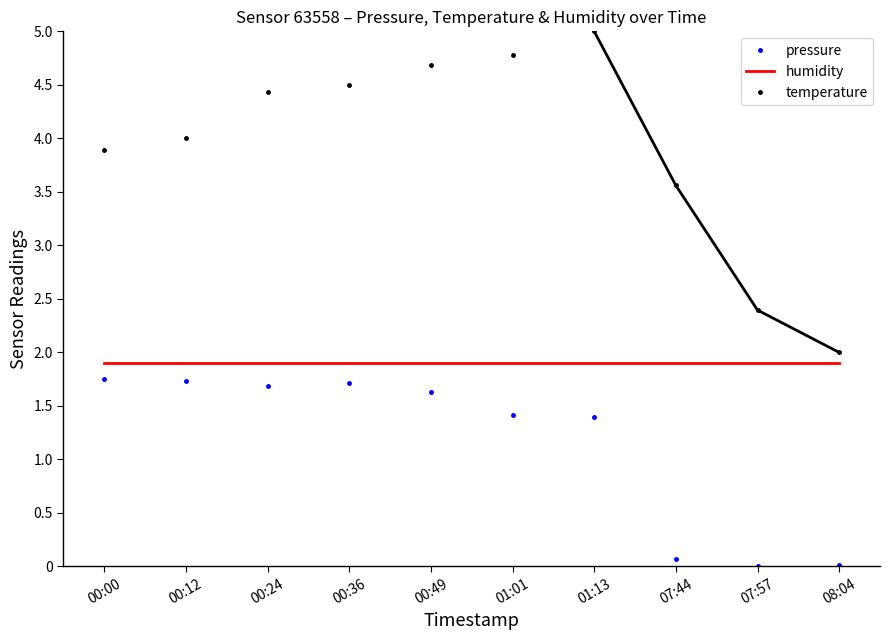

What are all the series names shown in the legend?

pressure, humidity, temperature